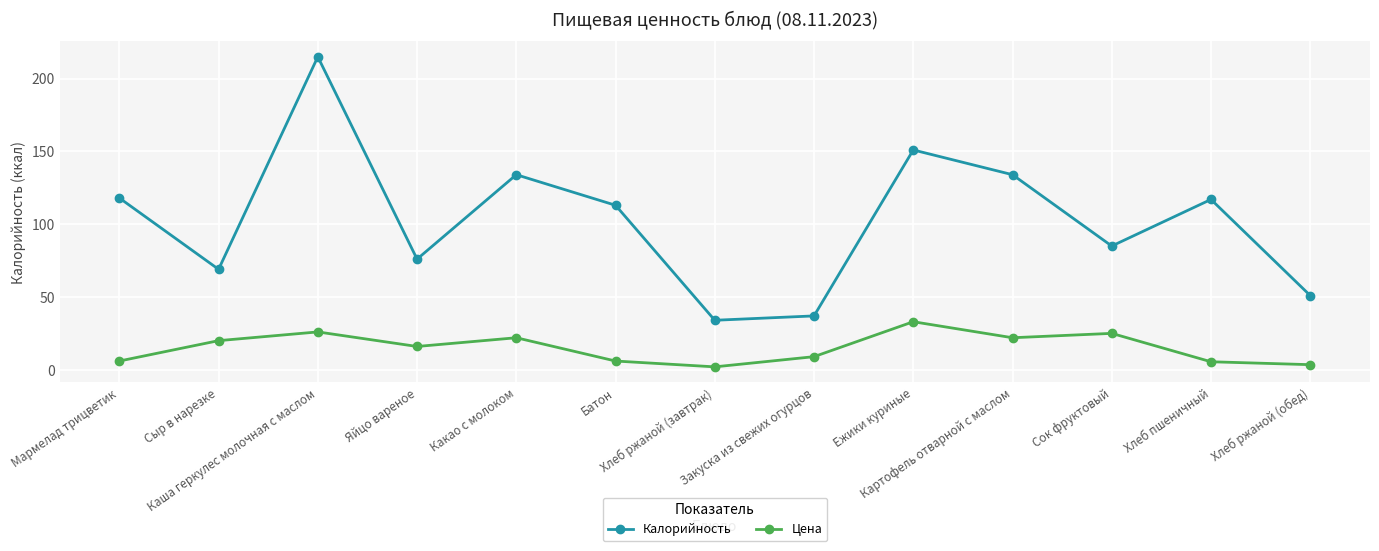

Where is Цена nearest to the value 17?

Яйцо вареное